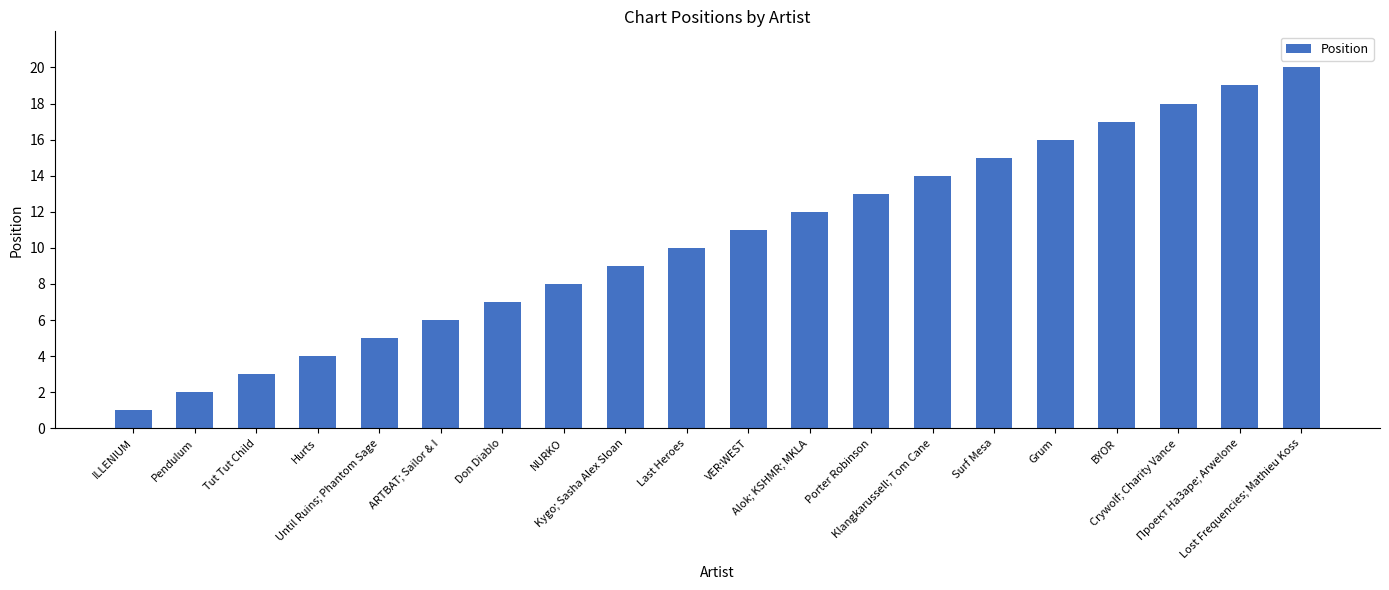

Reading right to left, extract all data points from this chart.

20	19	18	17	16	15	14	13	12	11	10	9	8	7	6	5	4	3	2	1